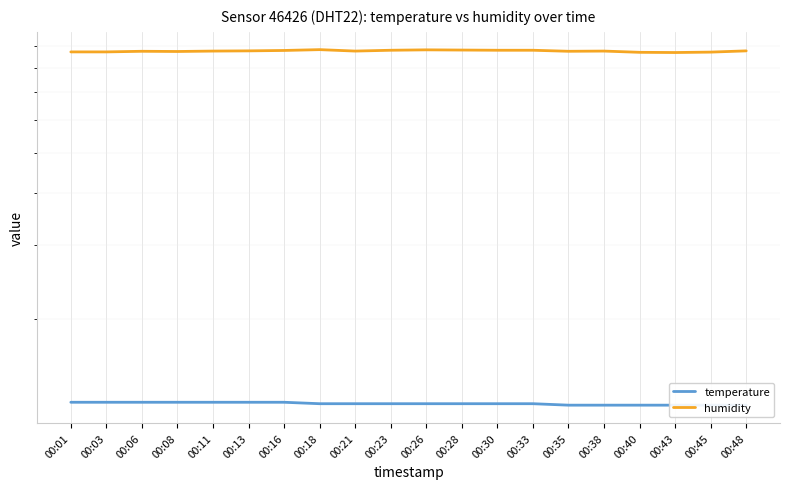

Which series has the largest total across all categories?

humidity